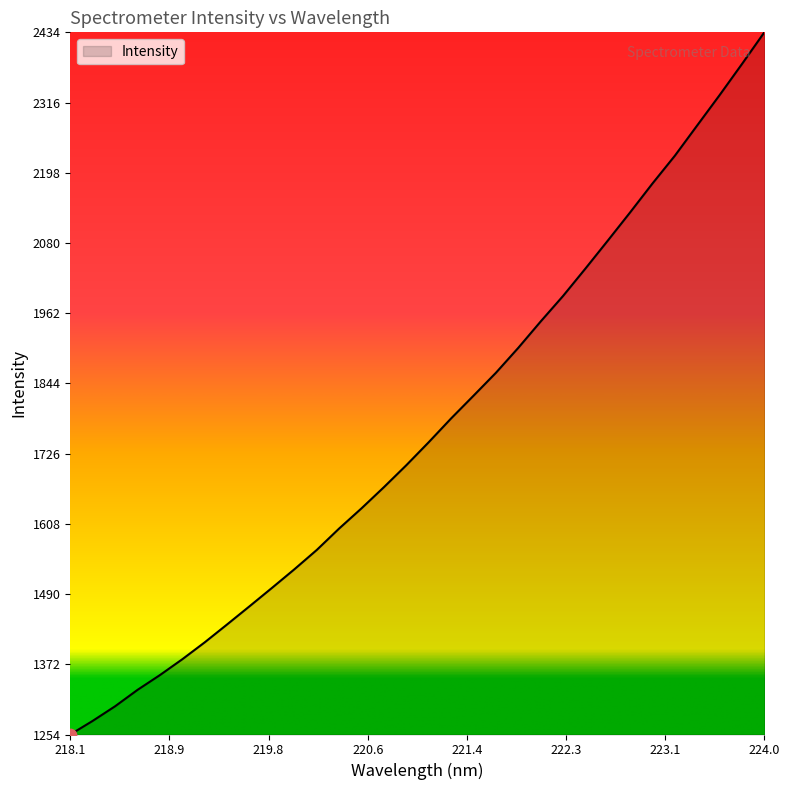

What is the minimum value shown in the chart?

1254.2